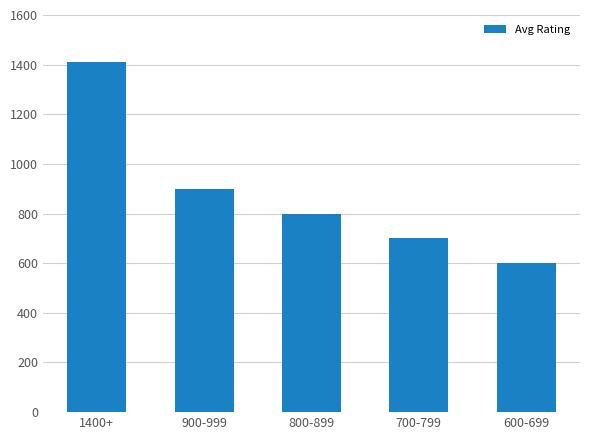

How many distinct data groups are displayed?

1